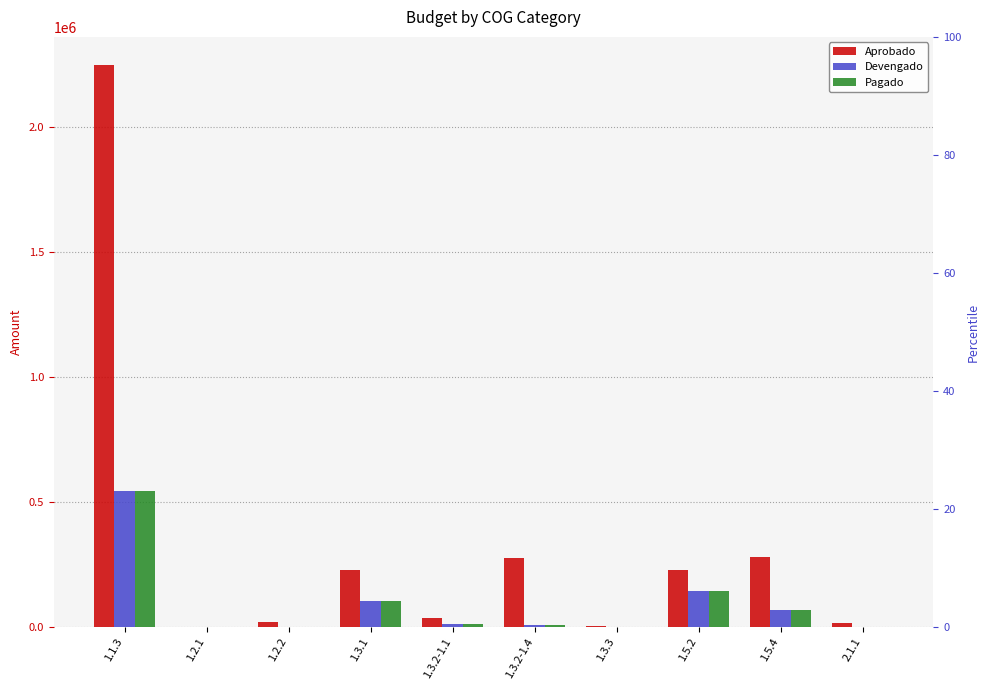

Between 1.3.2-1.1 and 1.2.1, which is larger?

1.3.2-1.1